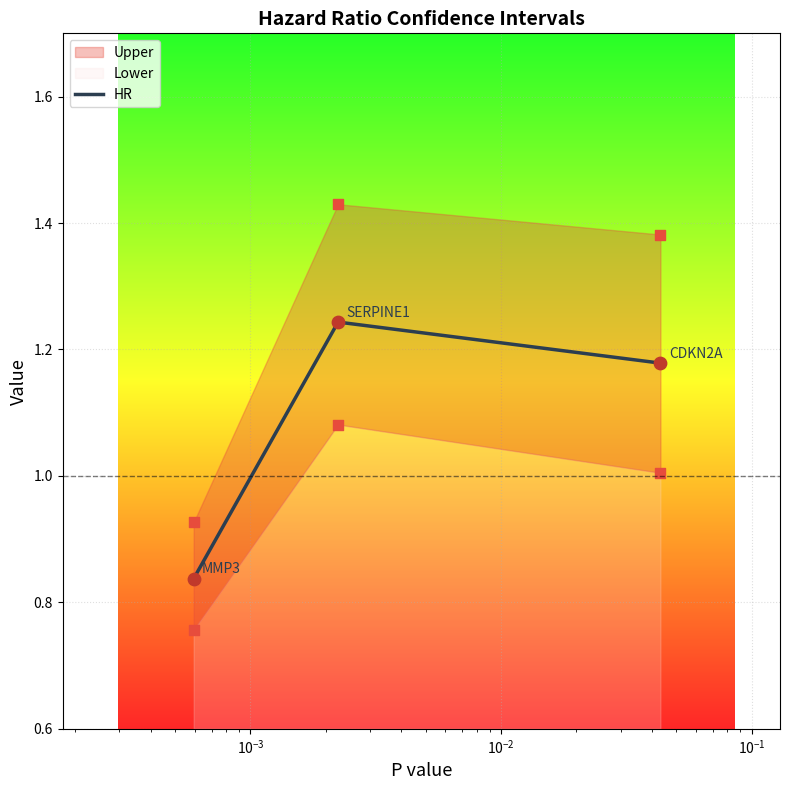

How many values in the HR series are below 1?

1